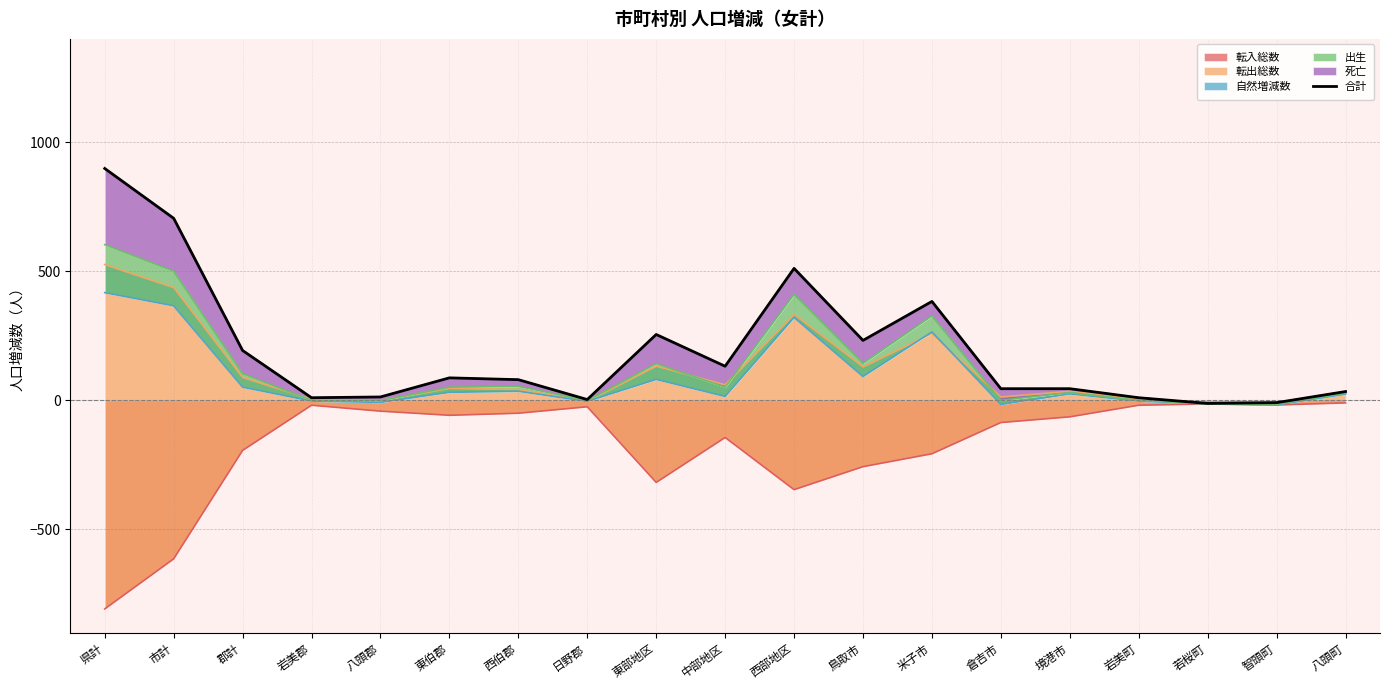

Rank the categories by value from lowest to highest.

若桜町, 智頭町, 日野郡, 岩美郡, 岩美町, 八頭郡, 八頭町, 倉吉市, 境港市, 西伯郡, 東伯郡, 中部地区, 郡計, 鳥取市, 東部地区, 米子市, 西部地区, 市計, 県計